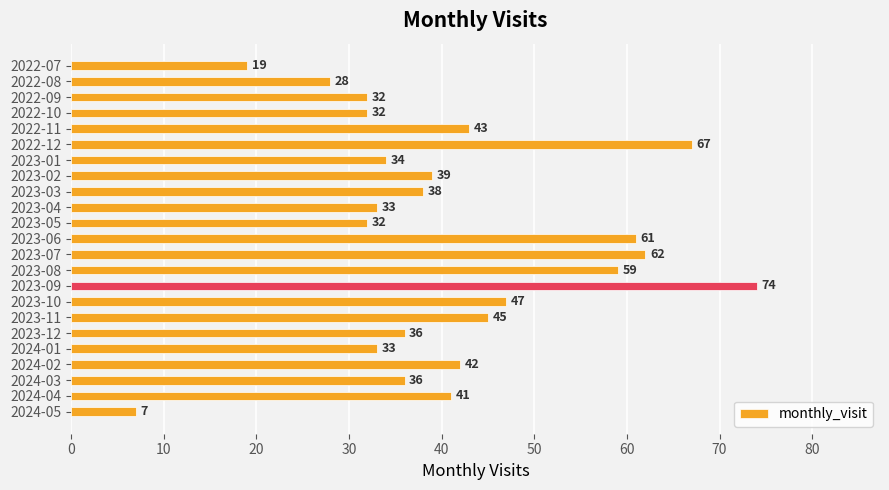

What position from the top is 2023-12?

18